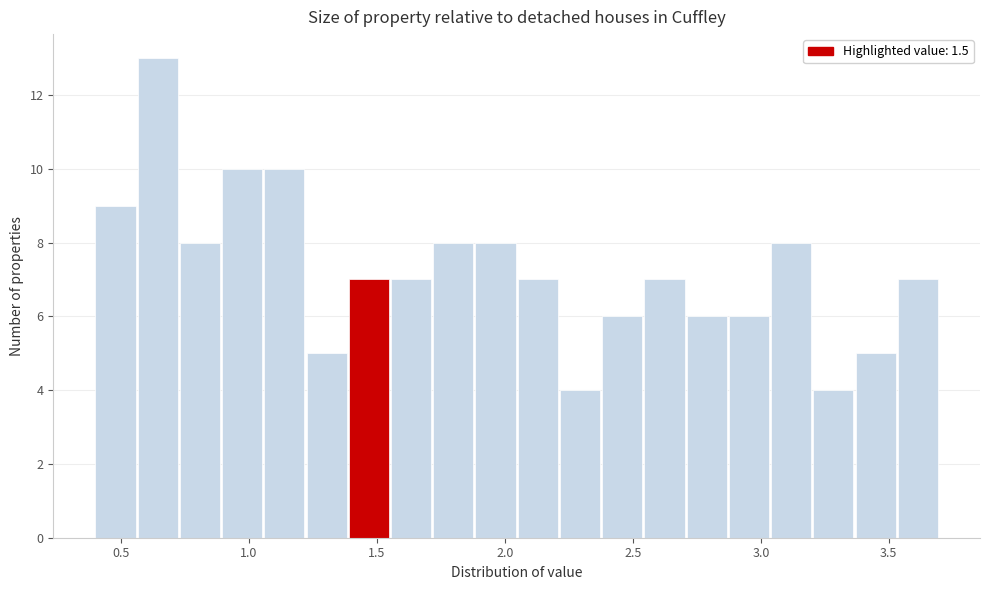

Read against the x-axis, roughly where is the centre of the tallest bar?

0.65